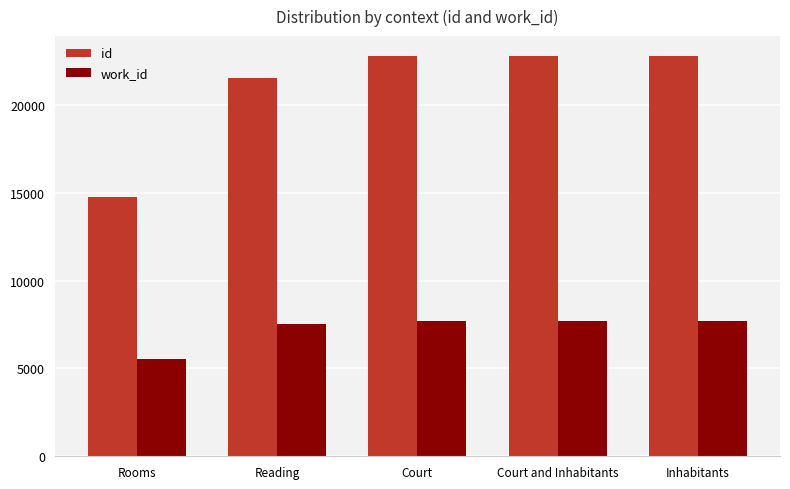

Is the value of id at Rooms greater than the value of work_id at Reading?

Yes